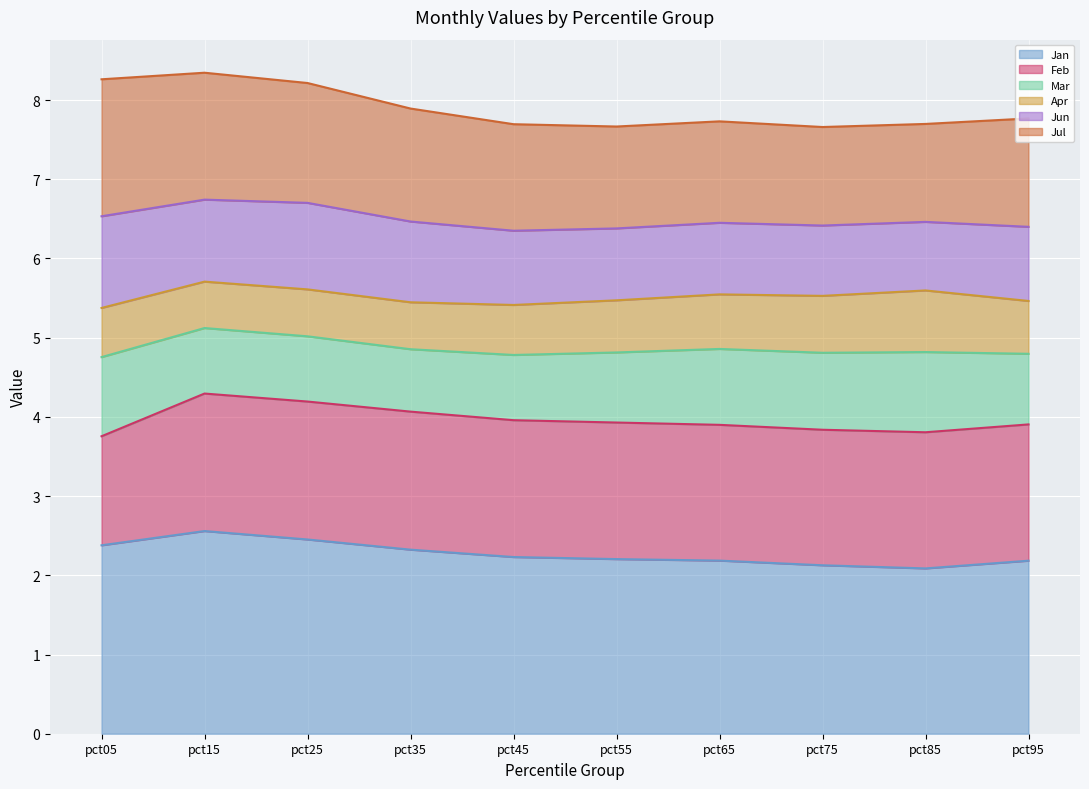

True or false: Jan line and Apr line cross at least once.

False